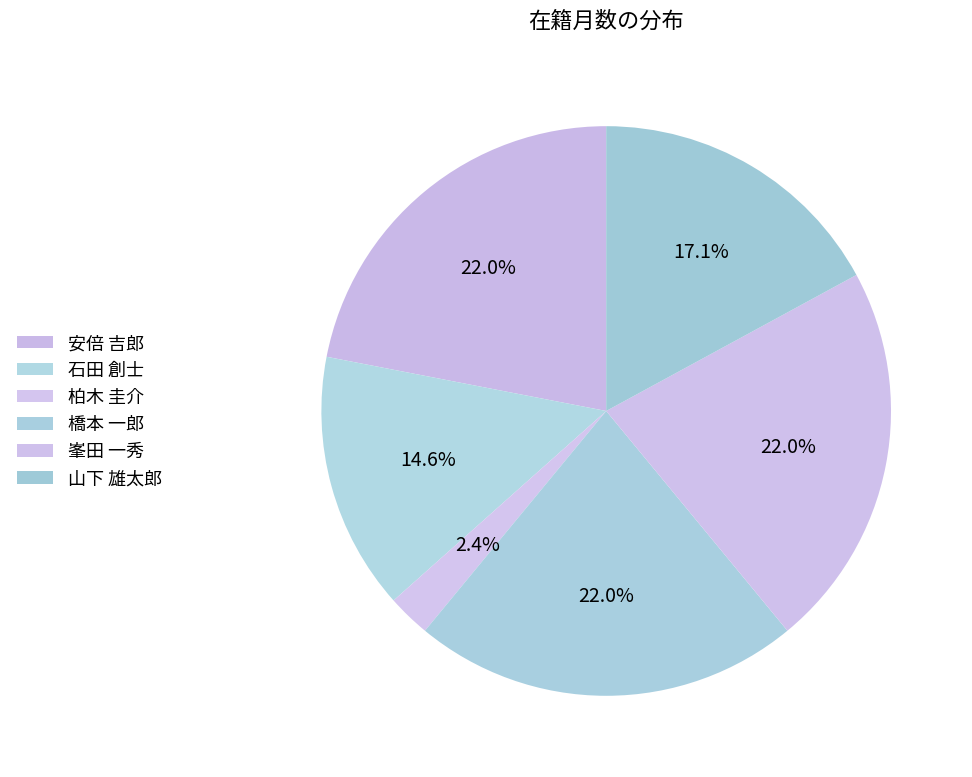

How many slices are in this pie chart?

6